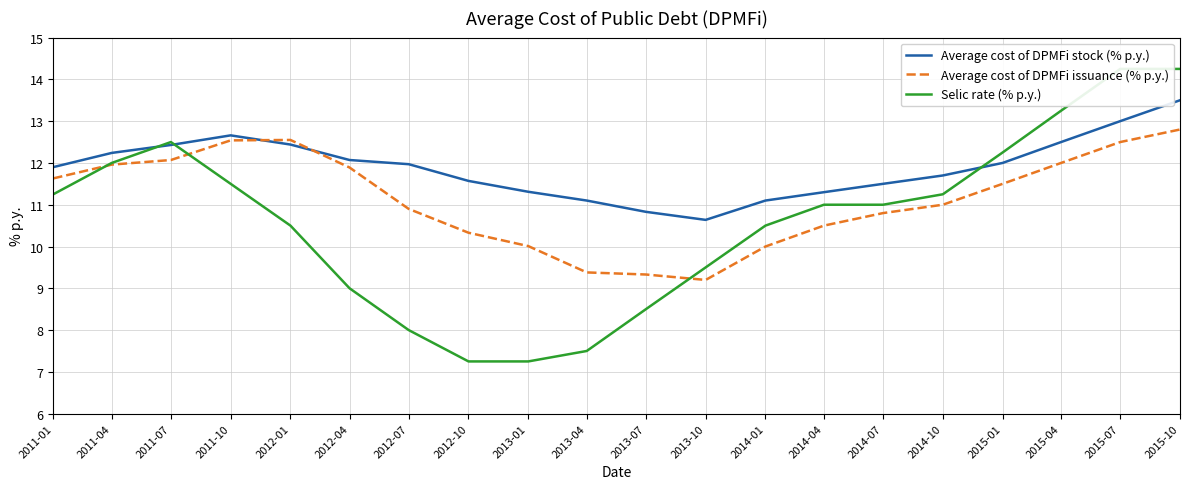

The value of Average cost of DPMFi issuance (% p.y.) at 2013-01 is 2.2. True or false?

False